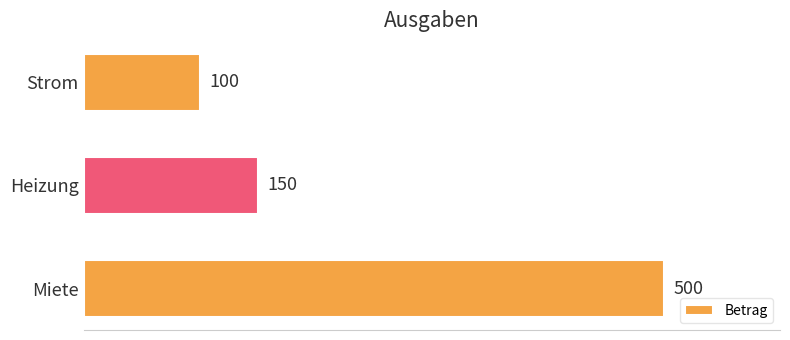

What is the ratio of the value at Miete to the value at Strom?

5.0